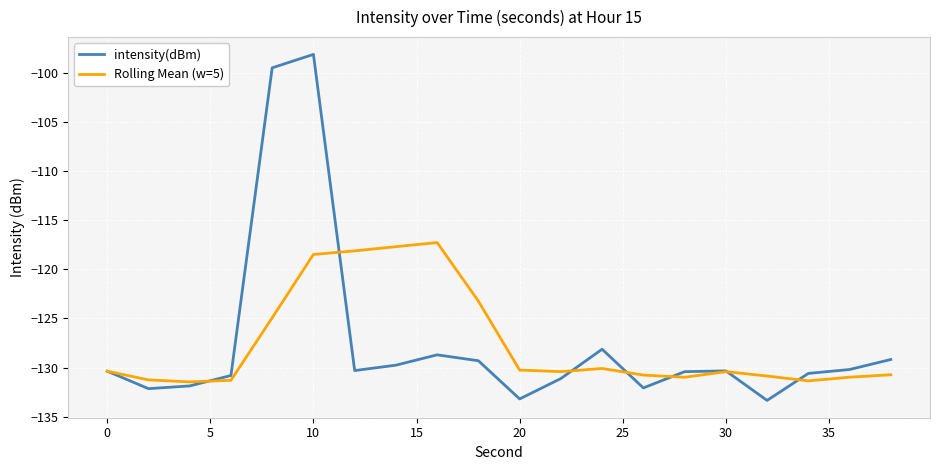

What is the average value of the Rolling Mean (w=5) series?

-127.5